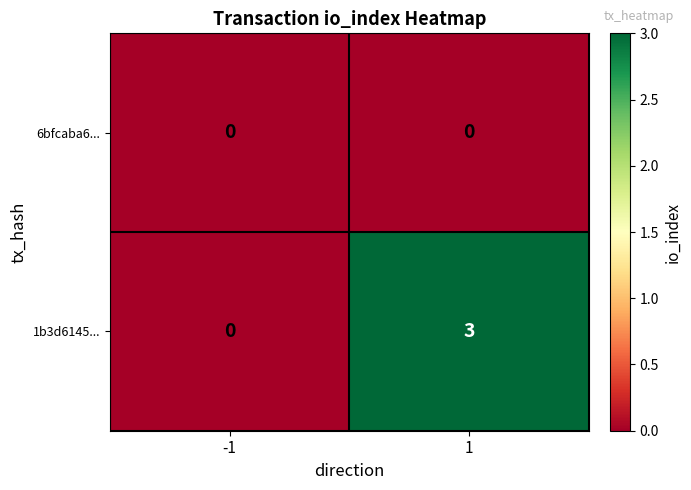

What is the maximum value for 1b3d6145...?

3